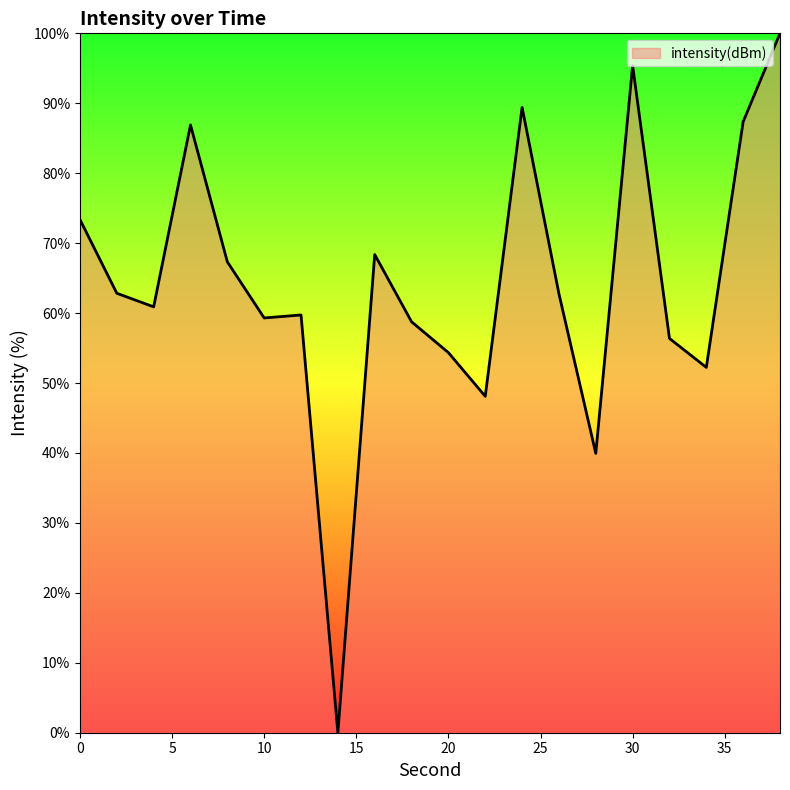

What is the greatest value displayed?

100.0